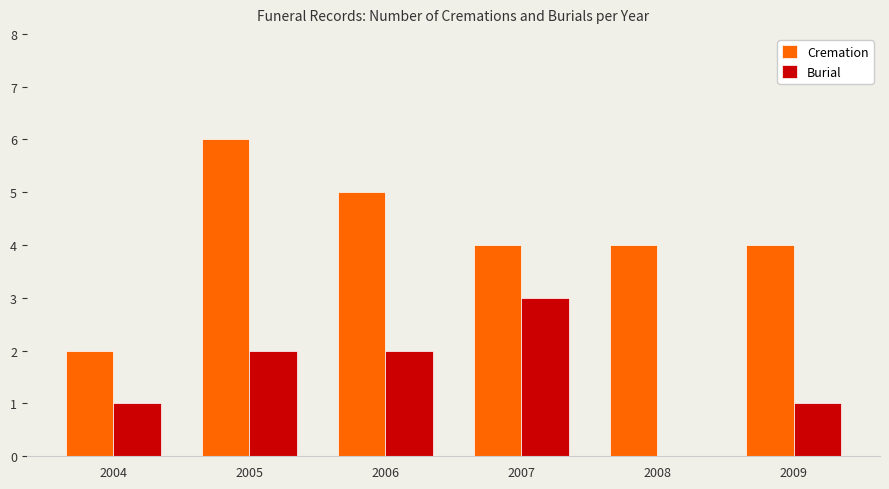

Reading left to right, list all the values displayed in this chart.

Cremation: 2004=2	2005=6	2006=5	2007=4	2008=4	2009=4
Burial: 2004=1	2005=2	2006=2	2007=3	2008=0	2009=1